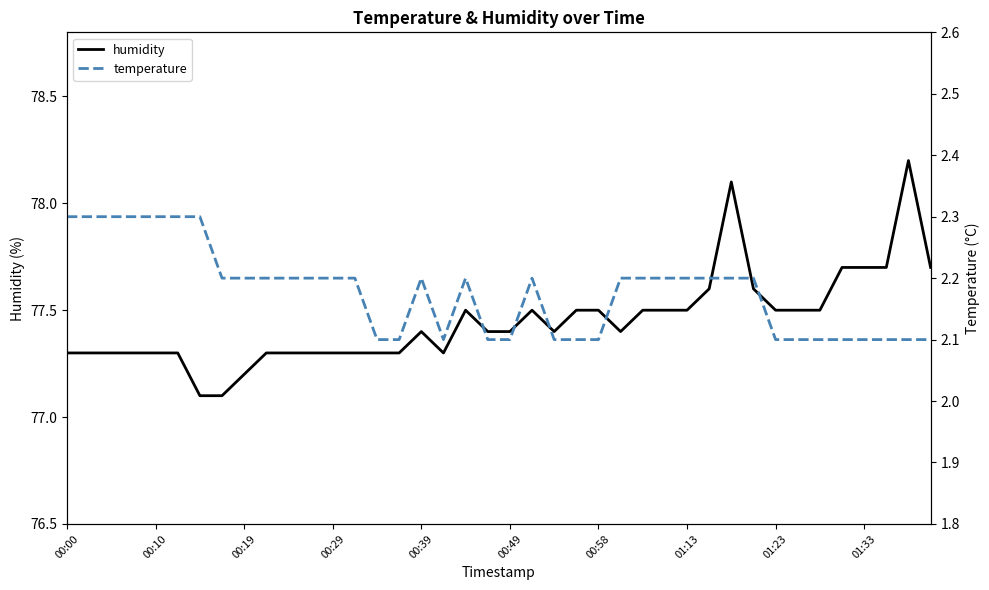

Which series has the largest total across all categories?

humidity